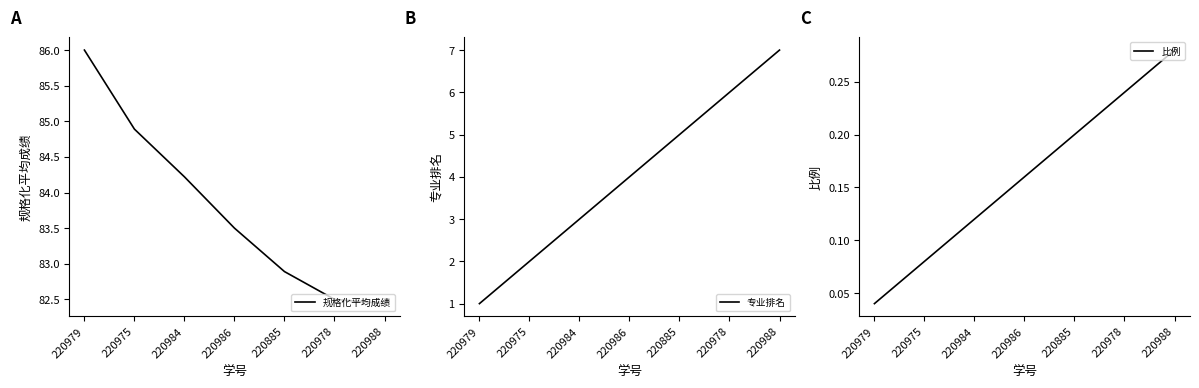

Rank the categories by 规格化平均成绩 value from lowest to highest.

220988, 220978, 220885, 220986, 220984, 220975, 220979